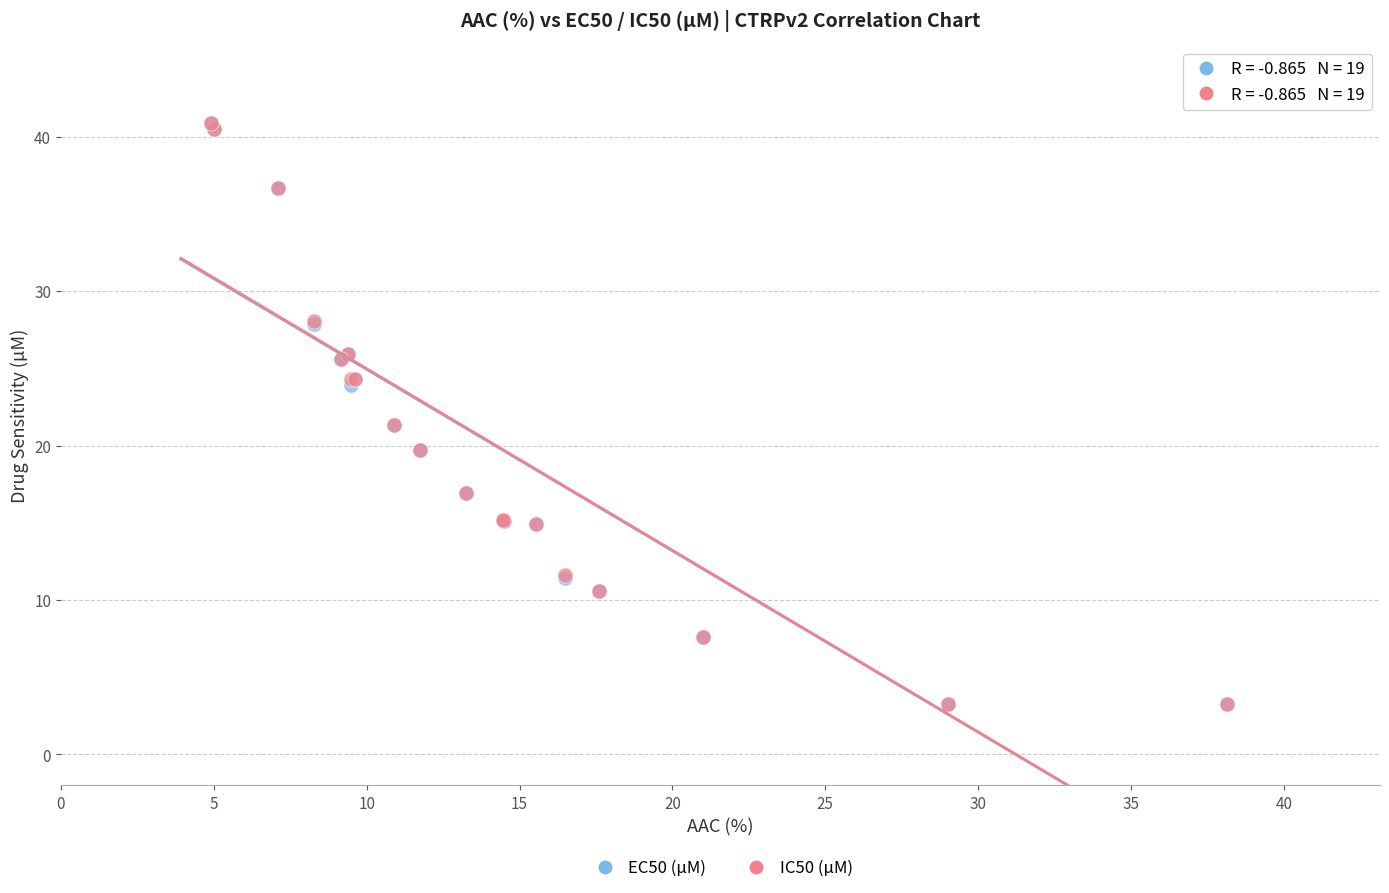

What are all the series names shown in the legend?

EC50 (µM), IC50 (µM)